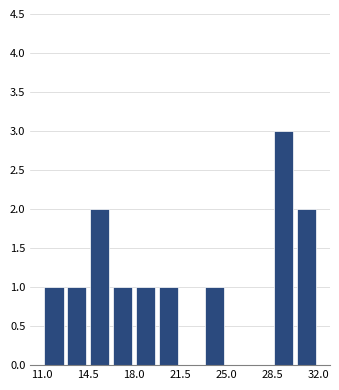

Read against the x-axis, roughly where is the centre of the tallest bar?

29.5